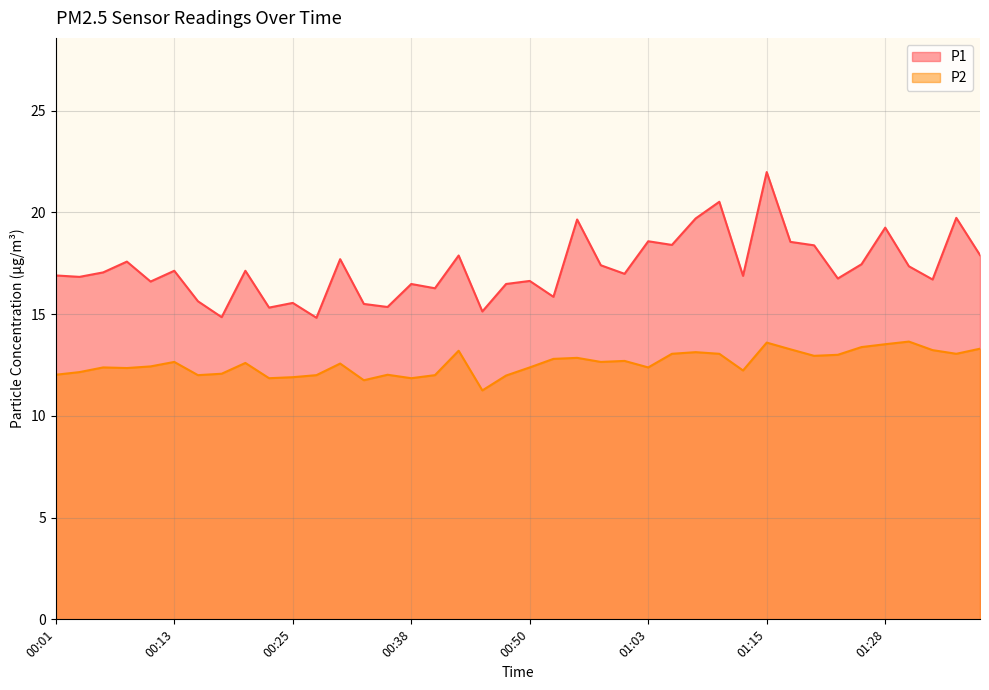

Reading left to right, list all the values displayed in this chart.

P1: 00:01=16.9	00:03=16.8	00:06=17.1	00:08=17.6	00:11=16.6	00:13=17.1	00:15=15.6	00:18=14.8	00:20=17.1	00:23=15.3	00:25=15.6	00:28=14.8	00:30=17.7	00:33=15.5	00:35=15.3	00:38=16.5	00:40=16.3	00:43=17.9	00:45=15.1	00:48=16.5	00:50=16.6	00:53=15.8	00:55=19.6	00:58=17.4	01:00=17.0	01:03=18.6	01:05=18.4	01:08=19.7	01:10=20.5	01:13=16.9	01:15=22.0	01:18=18.6	01:20=18.4	01:23=16.8	01:25=17.4	01:28=19.2	01:30=17.4	01:33=16.7	01:35=19.7	01:38=17.9
P2: 00:01=12.0	00:03=12.2	00:06=12.4	00:08=12.3	00:11=12.4	00:13=12.7	00:15=12.0	00:18=12.1	00:20=12.6	00:23=11.8	00:25=11.9	00:28=12.0	00:30=12.6	00:33=11.8	00:35=12.0	00:38=11.8	00:40=12.0	00:43=13.2	00:45=11.2	00:48=12.0	00:50=12.4	00:53=12.8	00:55=12.8	00:58=12.7	01:00=12.7	01:03=12.4	01:05=13.1	01:08=13.1	01:10=13.1	01:13=12.2	01:15=13.6	01:18=13.3	01:20=12.9	01:23=13.0	01:25=13.4	01:28=13.5	01:30=13.7	01:33=13.2	01:35=13.1	01:38=13.3